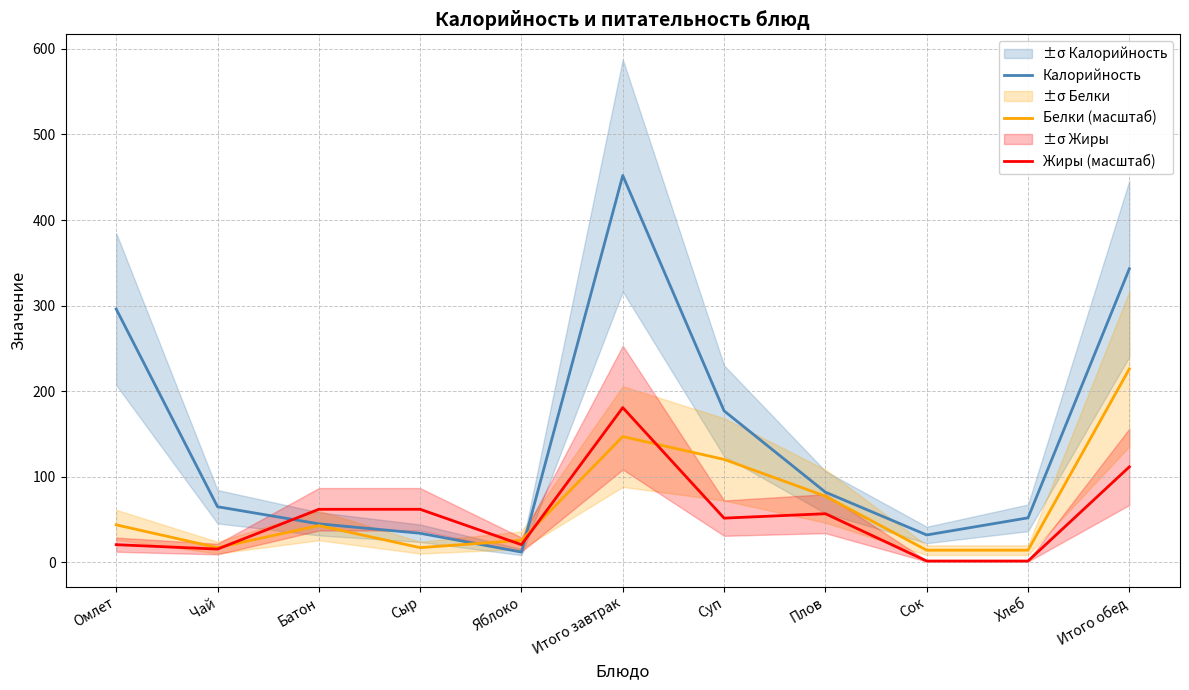

Which series ends up on top after the final intersection of Жиры (масштаб) and Калорийность?

Калорийность